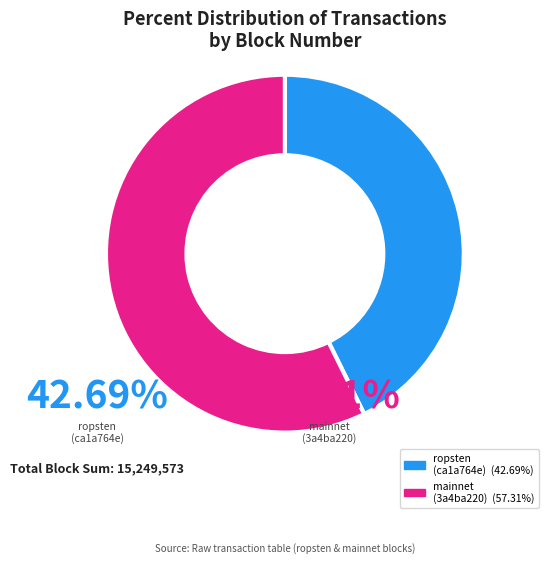

Is there any slice that represents more than half of the pie?

Yes